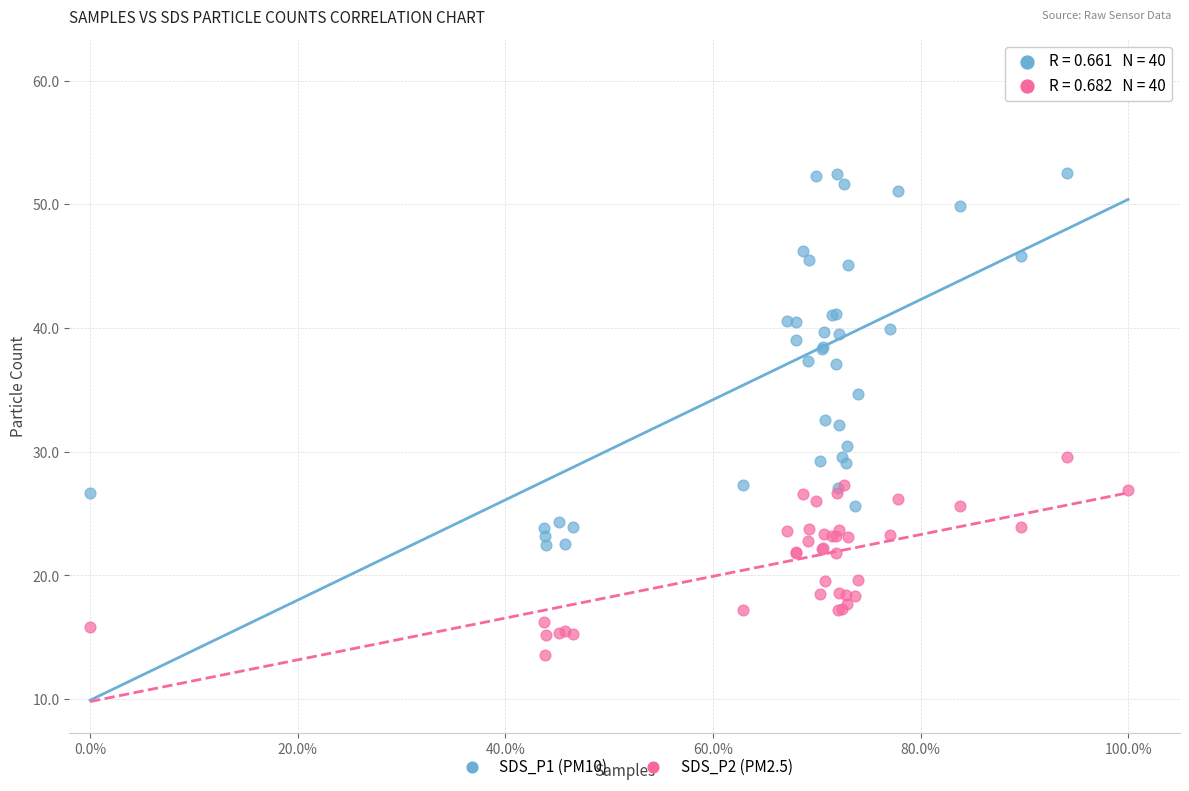

What are all the series names shown in the legend?

SDS_P1 (PM10), SDS_P2 (PM2.5)